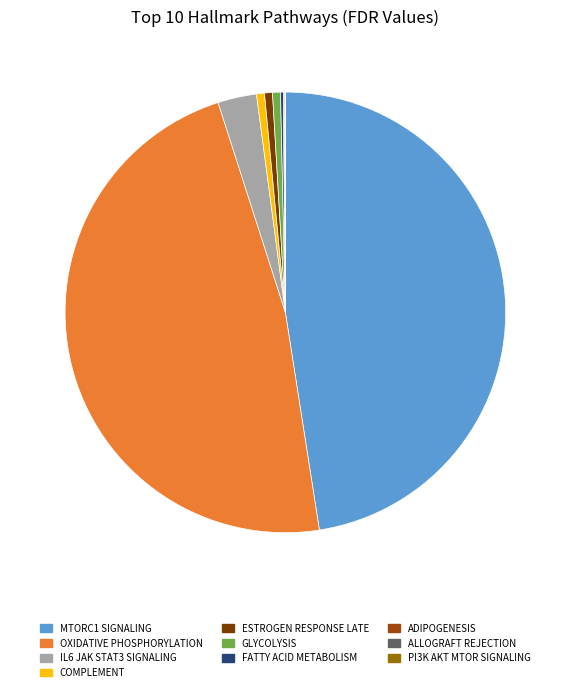

Count the number of slices in the pie.

10